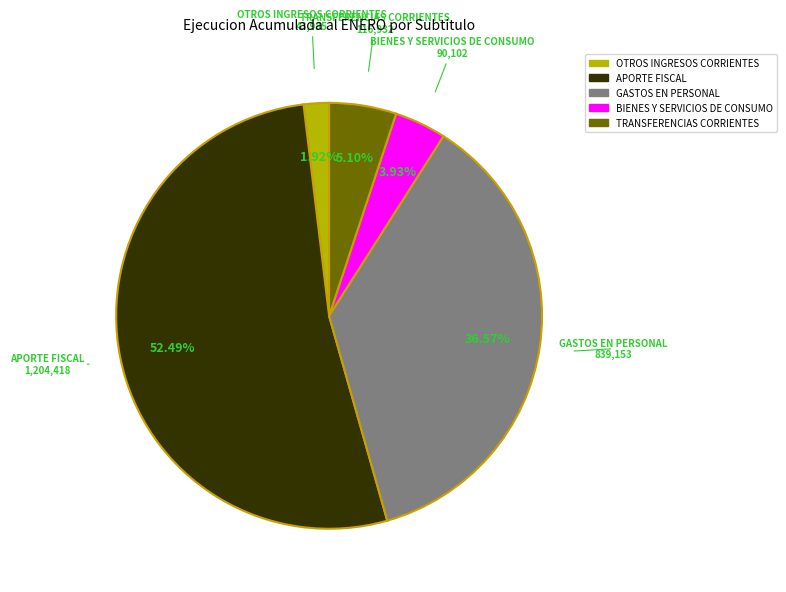

What is the total percentage of TRANSFERENCIAS CORRIENTES and OTROS INGRESOS CORRIENTES?

7.0%